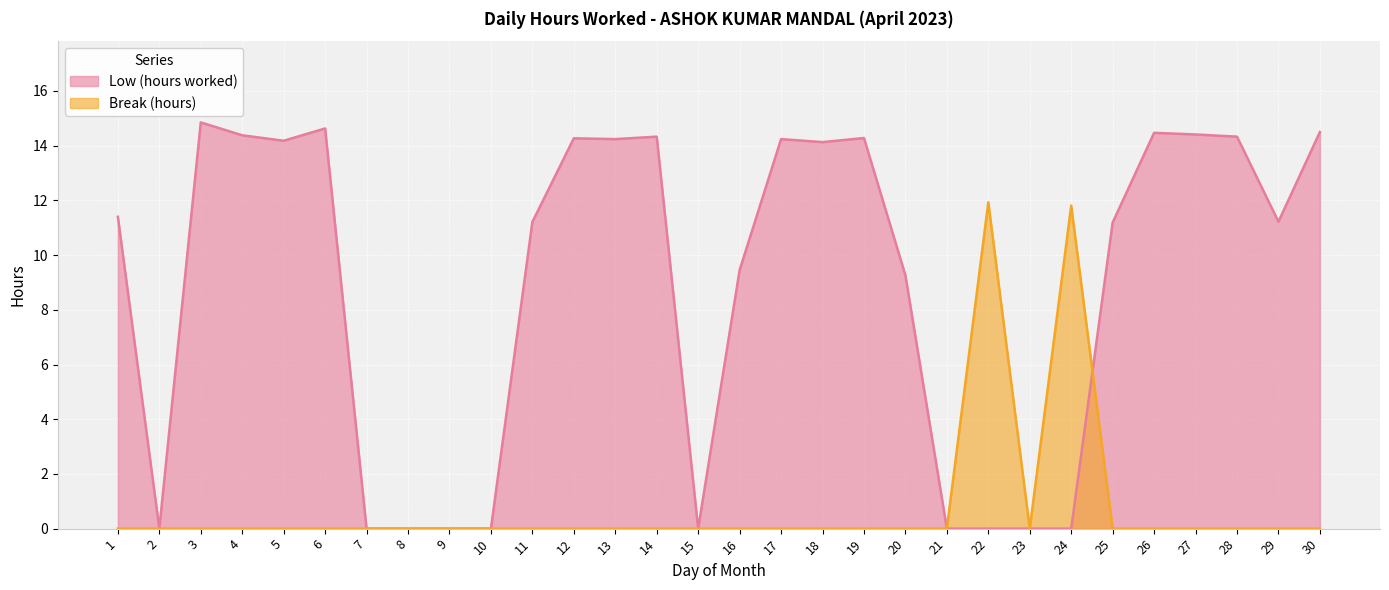

At which category does the chart reach its minimum across all series?

2